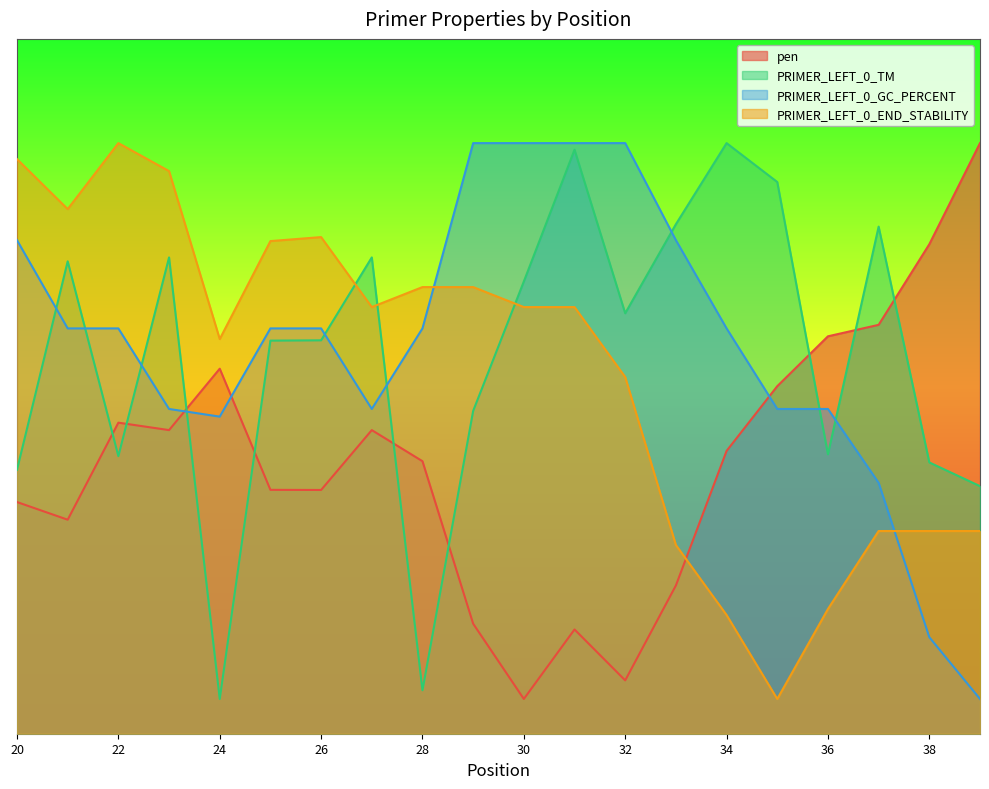

Where do pen and PRIMER_LEFT_0_END_STABILITY first cross each other?

33 and 34